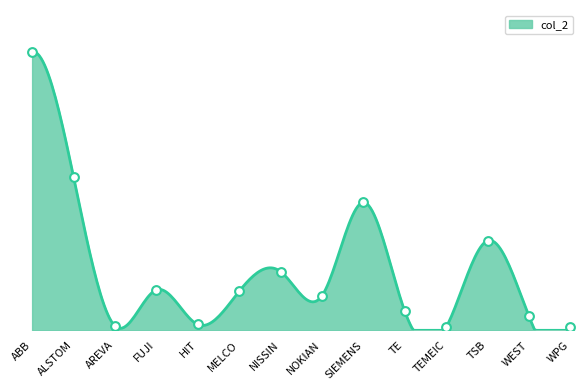

Is this an area chart (filled region under the line)?

Yes